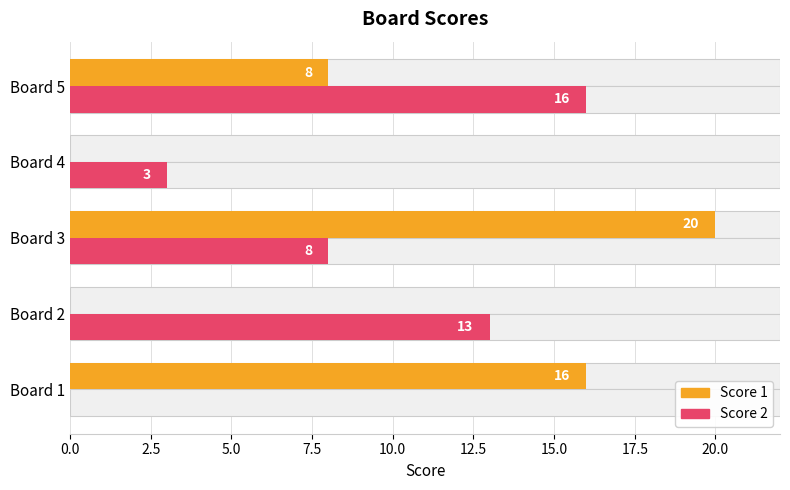

Rank the series at Board 5 from lowest to highest value.

Score 1, Score 2